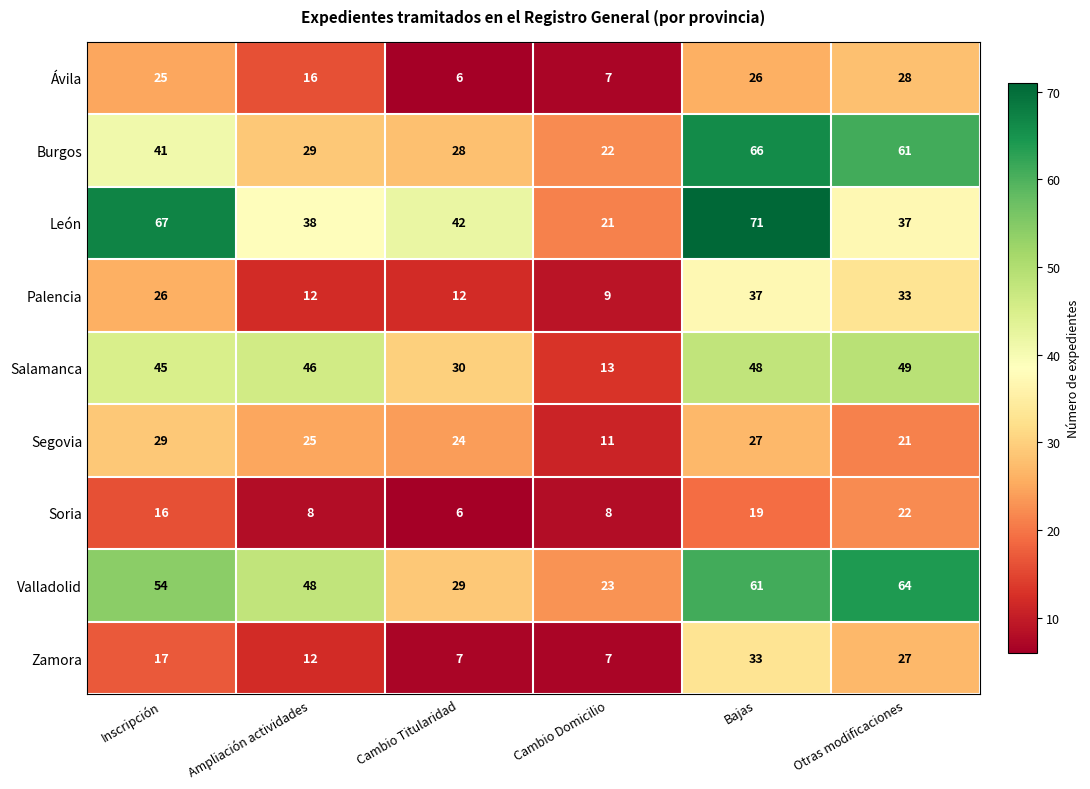

List the series in order of their peak value, lowest first.

Soria, Ávila, Segovia, Zamora, Palencia, Salamanca, Valladolid, Burgos, León